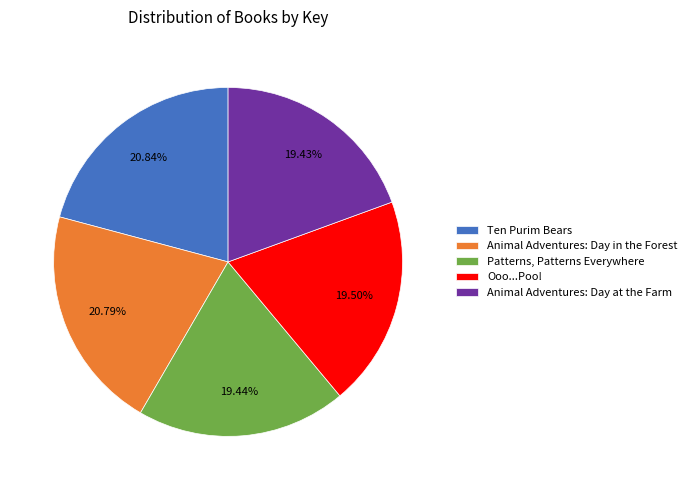

True or false: Animal Adventures: Day in the Forest accounts for 21% of the total.

True